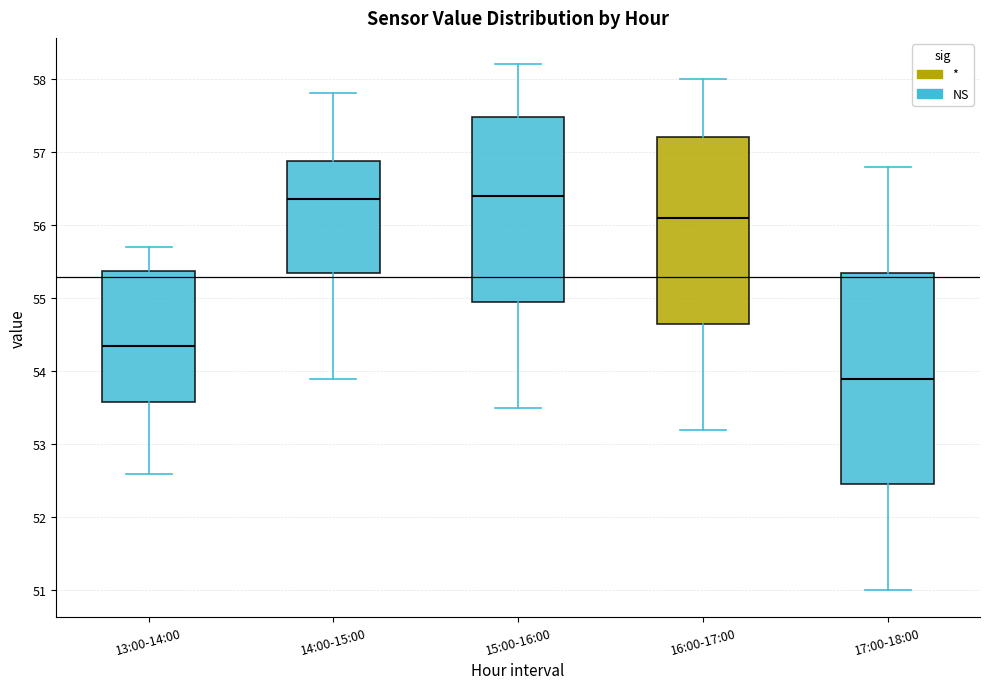

Reading left to right, read every box against the y-axis: the position of its median line, the range the box covers, and the ends of its whiskers. The values are not printed on the chart, so give them approximately, as read against the axis.

13:00-14:00: median 54.4, box 53.6 to 55.4, whiskers 52.6 to 55.7
14:00-15:00: median 56.4, box 55.4 to 56.9, whiskers 53.9 to 57.8
15:00-16:00: median 56.4, box 55.0 to 57.5, whiskers 53.5 to 58.2
16:00-17:00: median 56.1, box 54.7 to 57.2, whiskers 53.2 to 58.0
17:00-18:00: median 53.9, box 52.5 to 55.4, whiskers 51.0 to 56.8